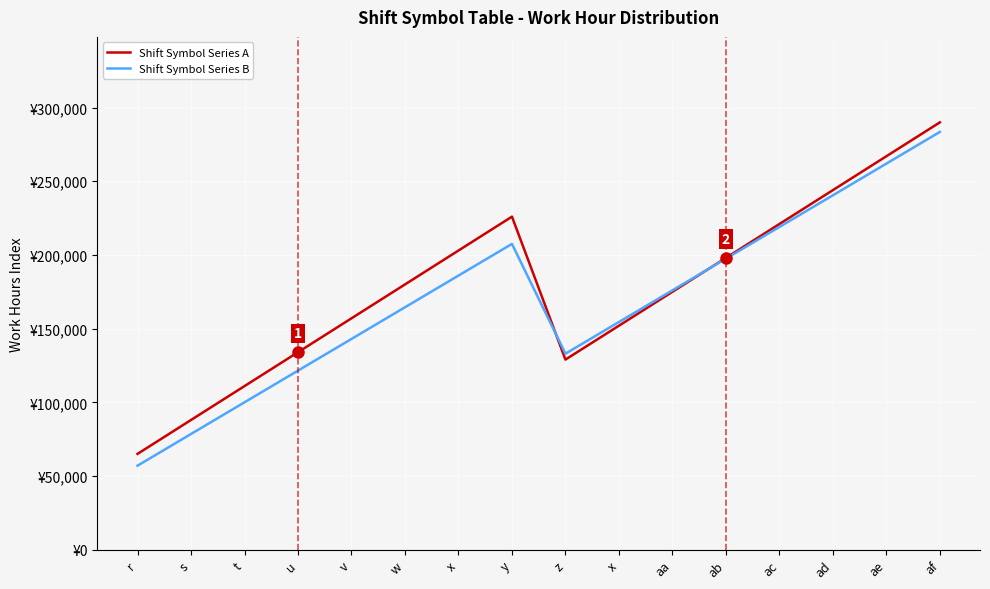

What is the total value across all series at ab?

395500